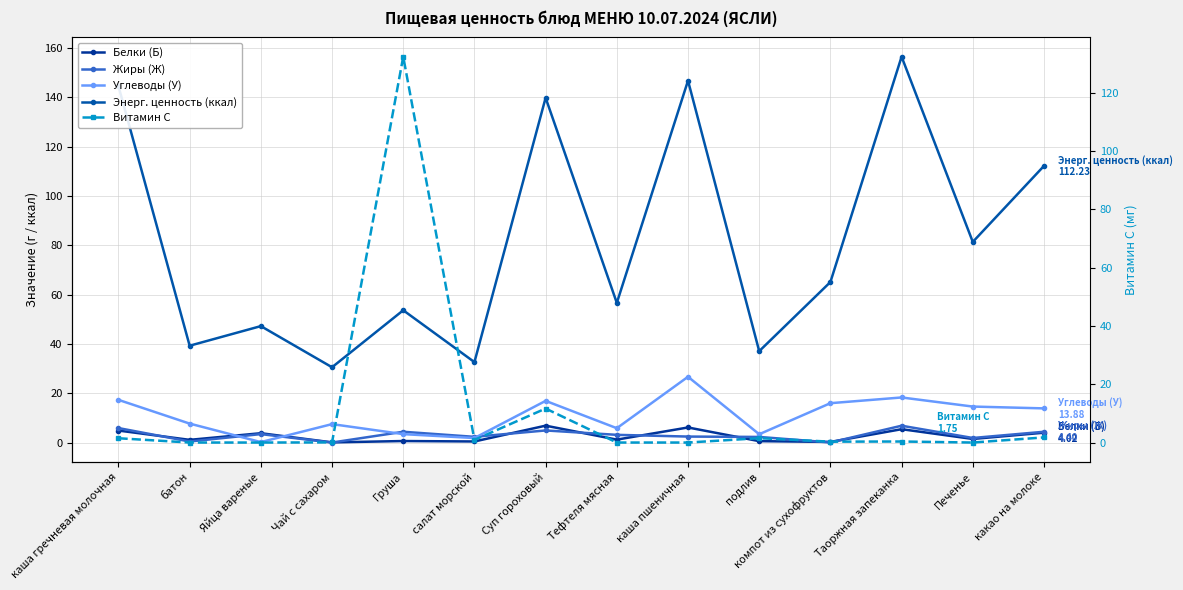

How many lines are shown in the chart?

5